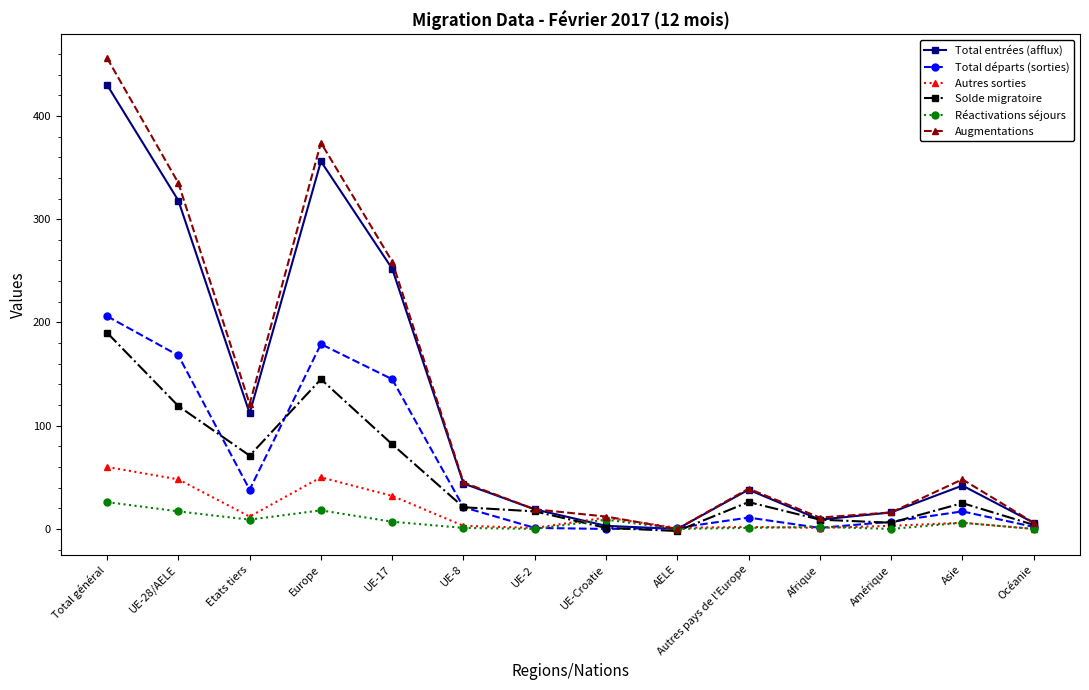

What value does the Augmentations series have at UE-28/AELE, to the nearest 10?

340